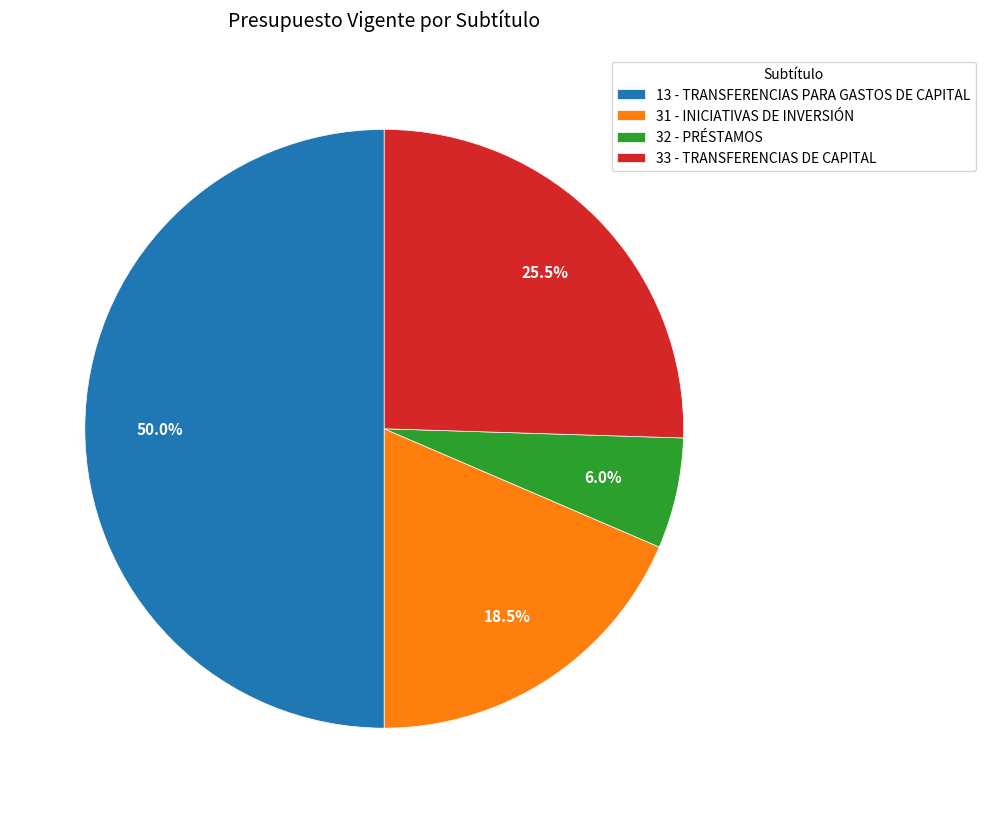

Which category has the smallest portion of the pie?

32 - PRÉSTAMOS